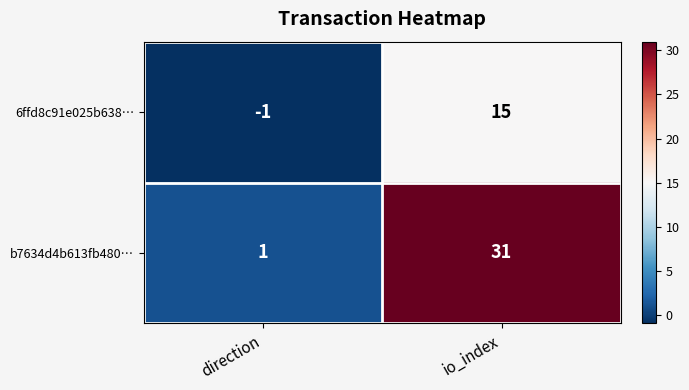

Reading left to right, transcribe all the data shown in this chart.

6ffd8c91e025b638…: direction=-1	io_index=15
b7634d4b613fb480…: direction=1	io_index=31